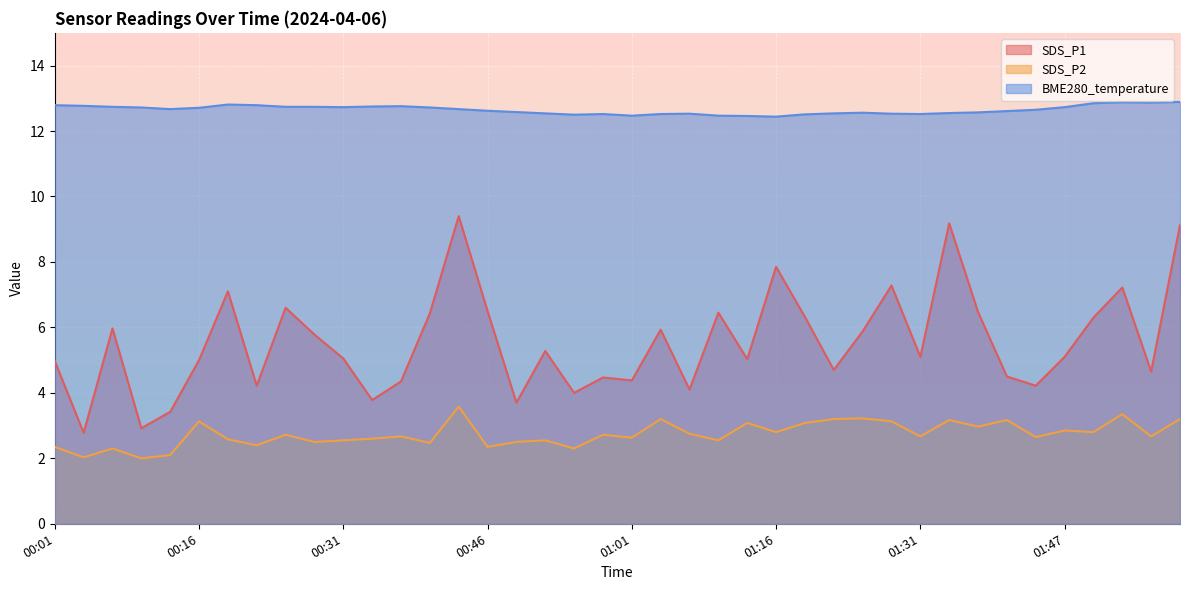

True or false: SDS_P2 and SDS_P1 intersect in this chart.

False